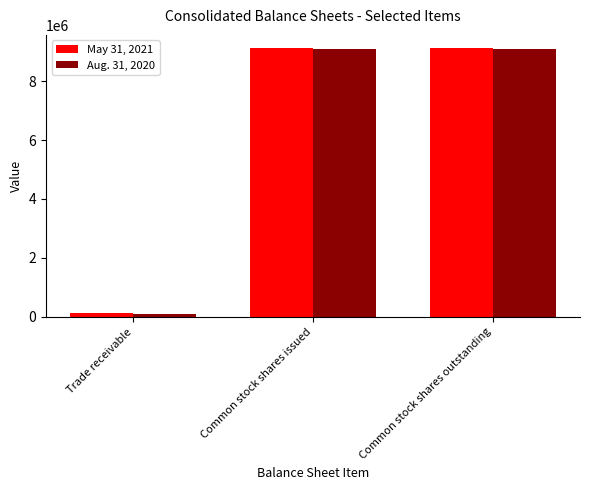

Reading right to left, transcribe all the data shown in this chart.

May 31, 2021: 9109861	9109861	120000
Aug. 31, 2020: 9099990	9099990	90000